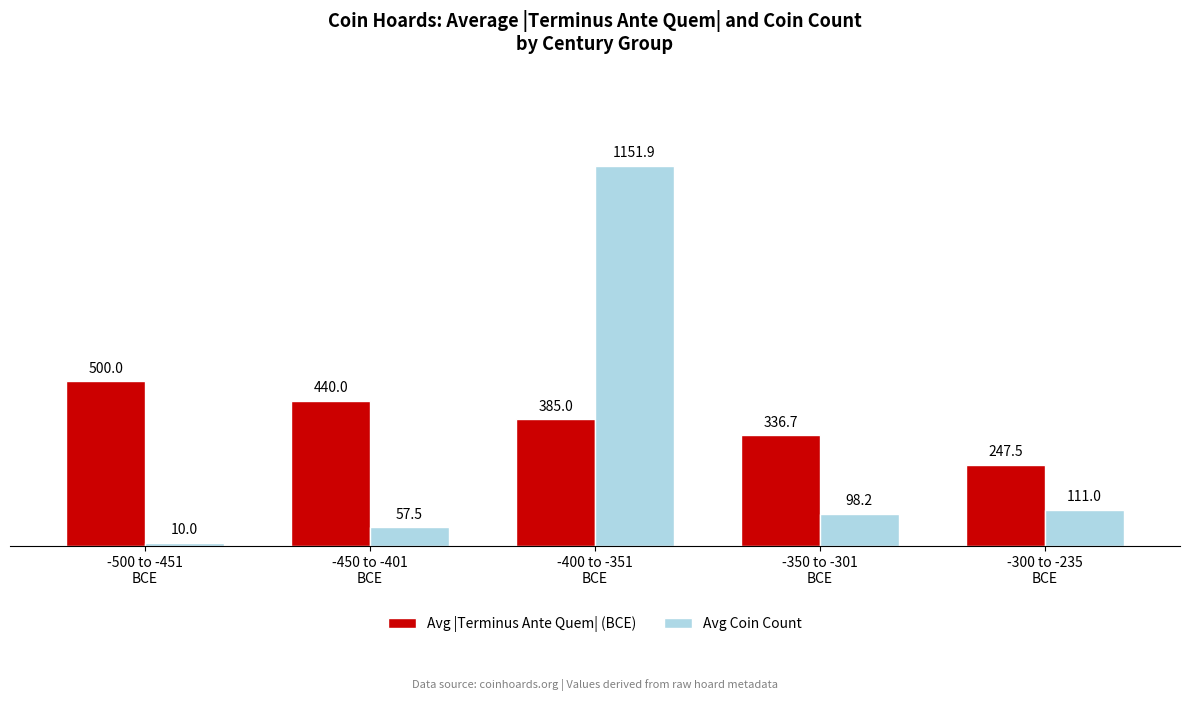

At which label does Avg Coin Count first exceed 98?

-400 to -351
BCE